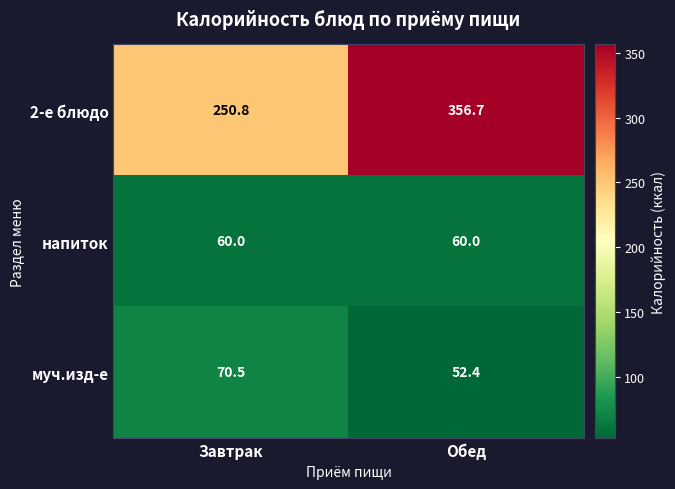

What is the difference between the highest and lowest values at Завтрак?

190.8